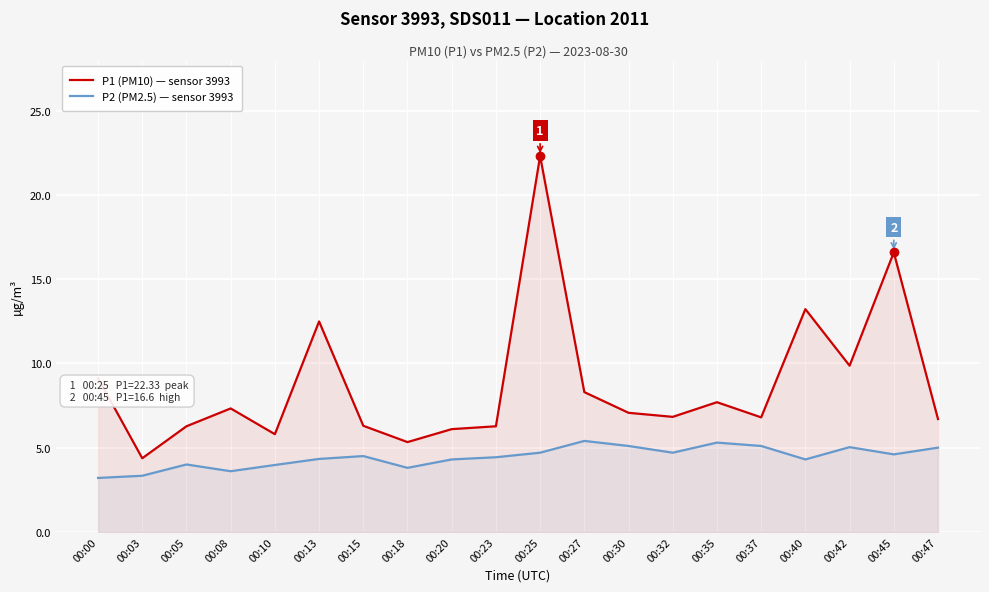

Count the number of data series in this chart.

2